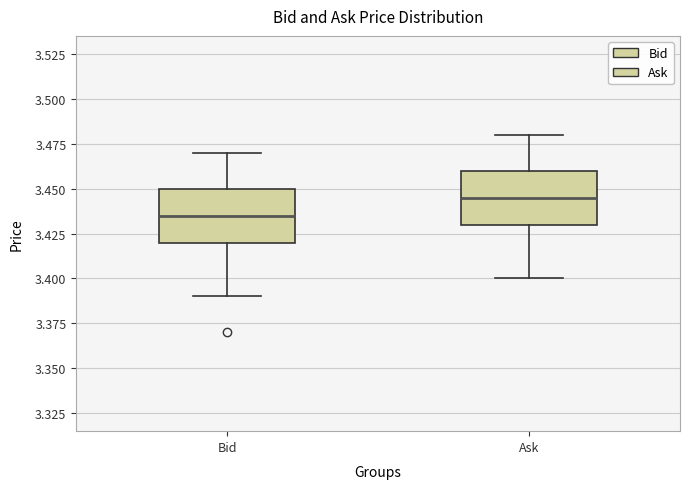

Where is the lower edge of the box for Ask on the y-axis? The values are not printed on the chart, so give them approximately, as read against the axis.

3.430